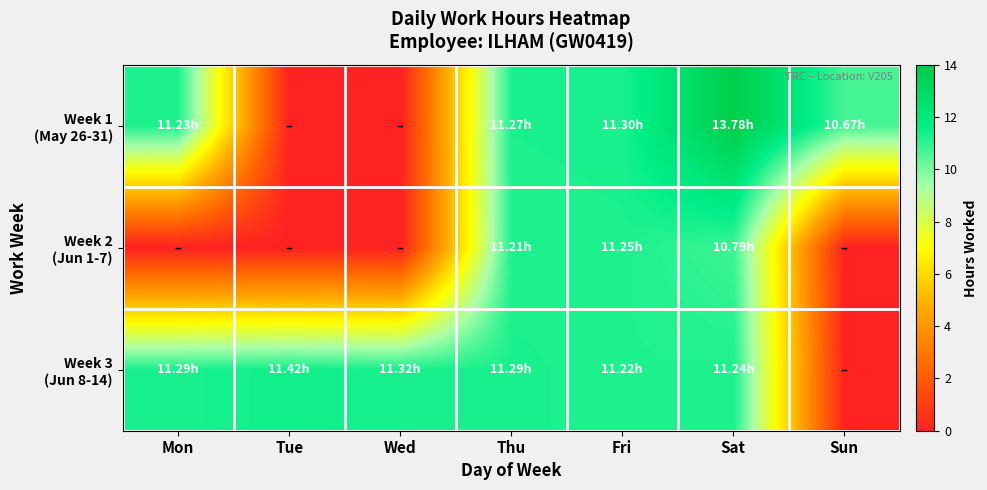

At how many categories does at least one series exceed 2?

7